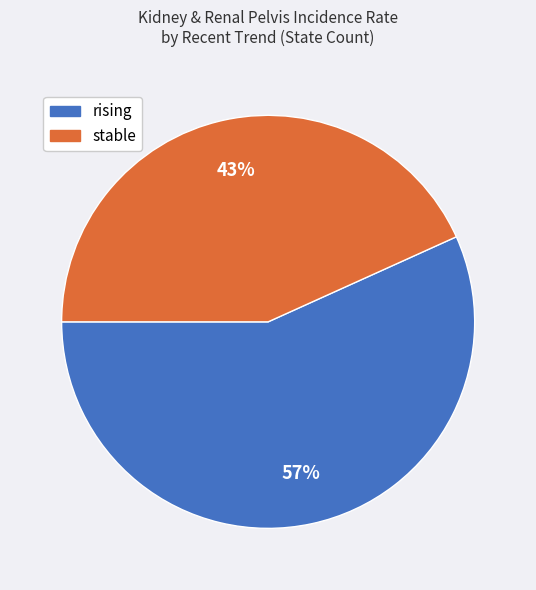

Which slice represents more than half of the pie?

rising